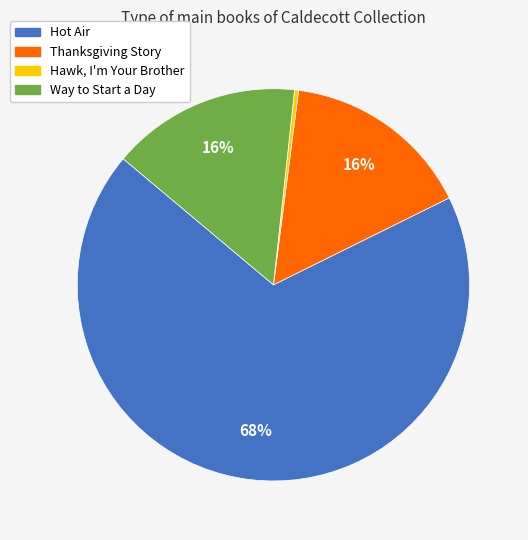

Which has a higher value, Way to Start a Day or Hot Air?

Hot Air